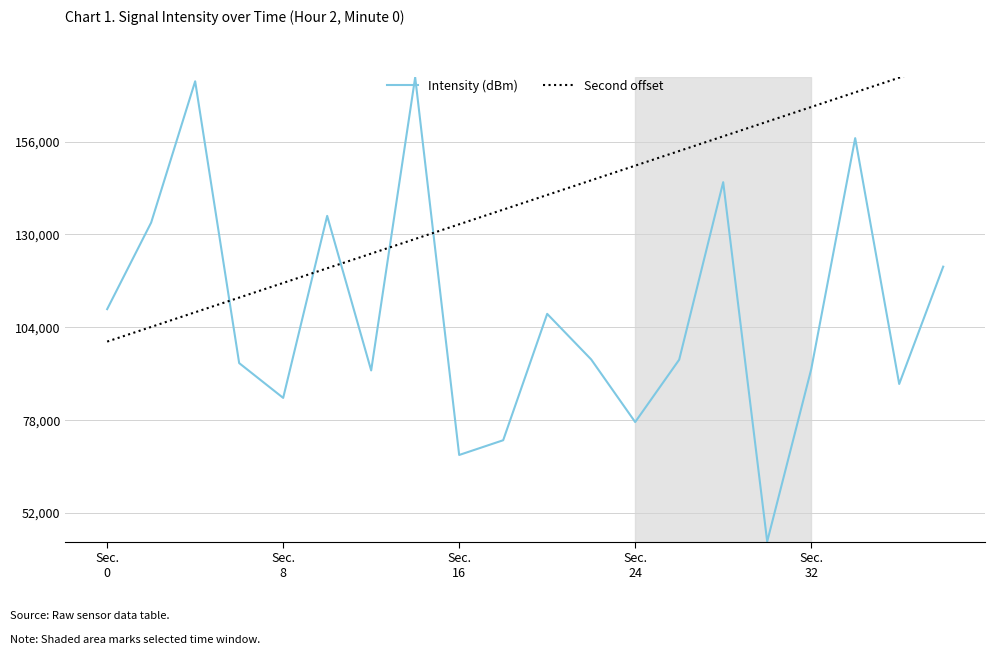

What is the lowest value of the Intensity (dBm) series?

44000.0